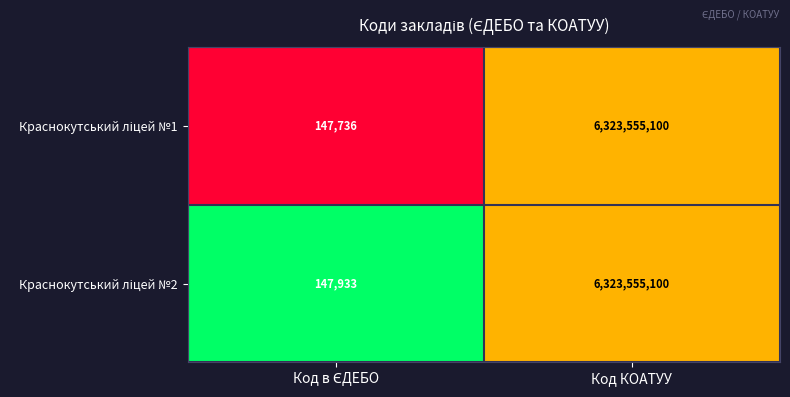

At which category does the chart reach its peak across all series?

Код КОАТУУ